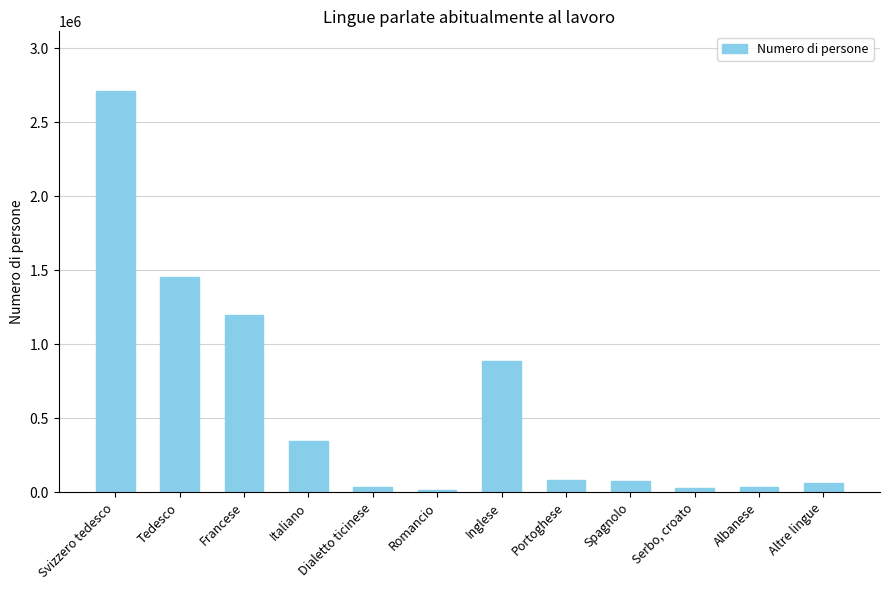

What is the change in value from Spagnolo to Serbo, croato?

-46660.9